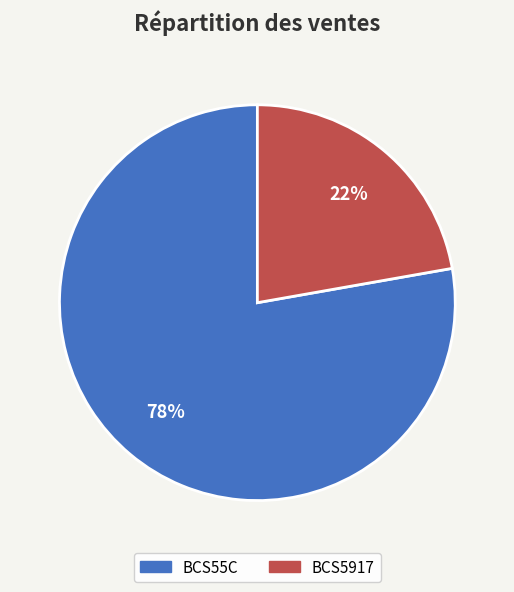

The BCS5917 slice represents 12% of the pie. True or false?

False